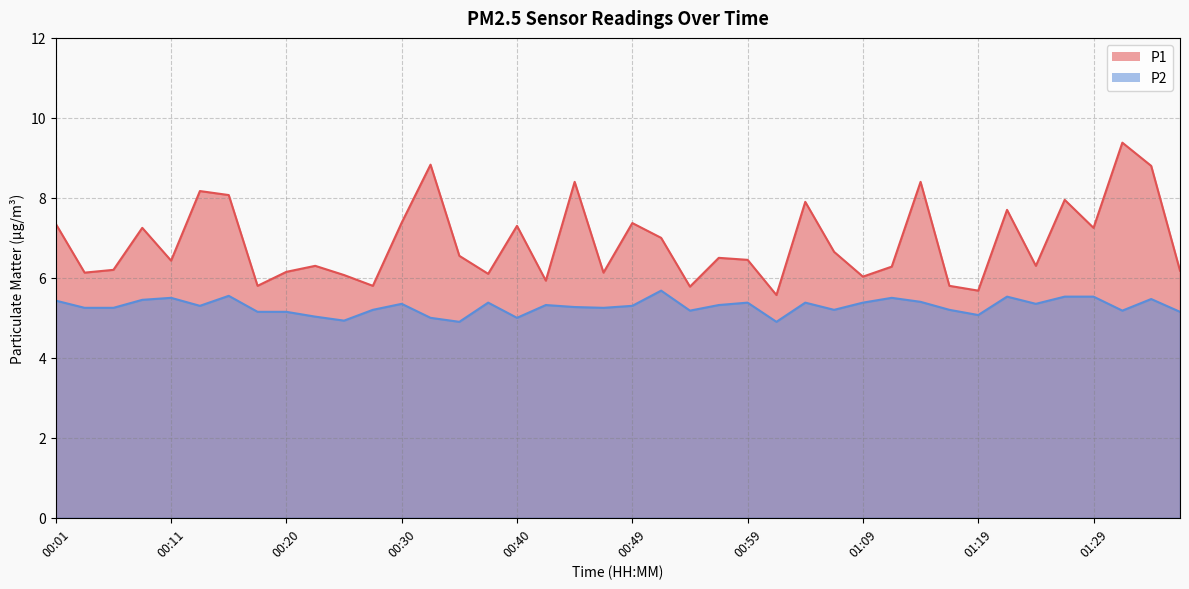

True or false: P2 and P1 intersect in this chart.

False